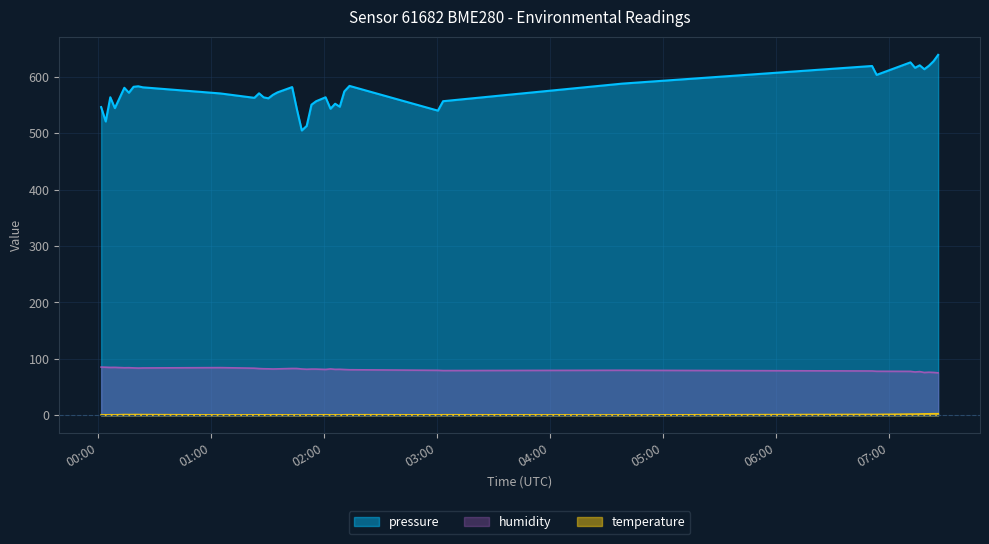

What is the difference between the humidity values at 2023-02-01T02:13:38 and 2023-02-01T01:05:09?

3.7